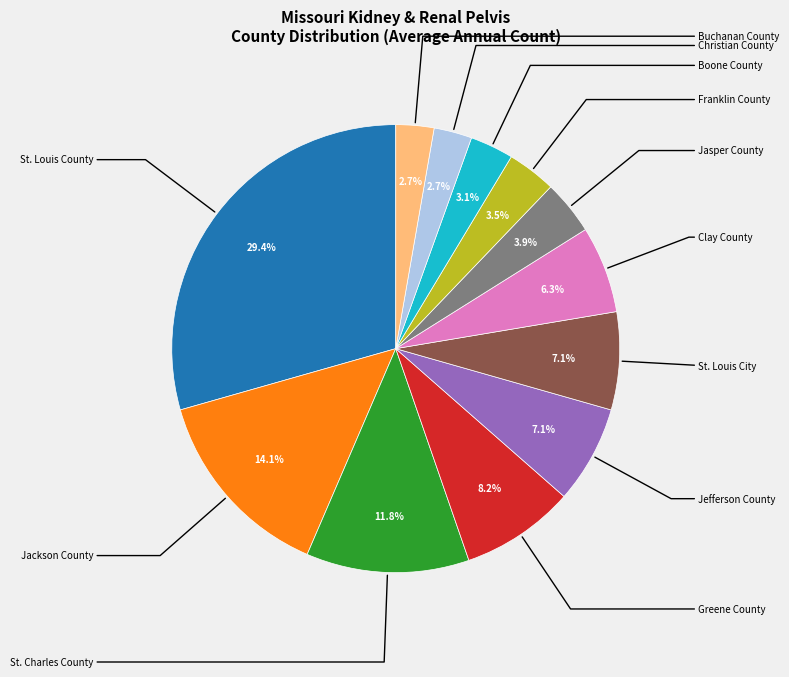

Is there a majority slice in this chart?

No